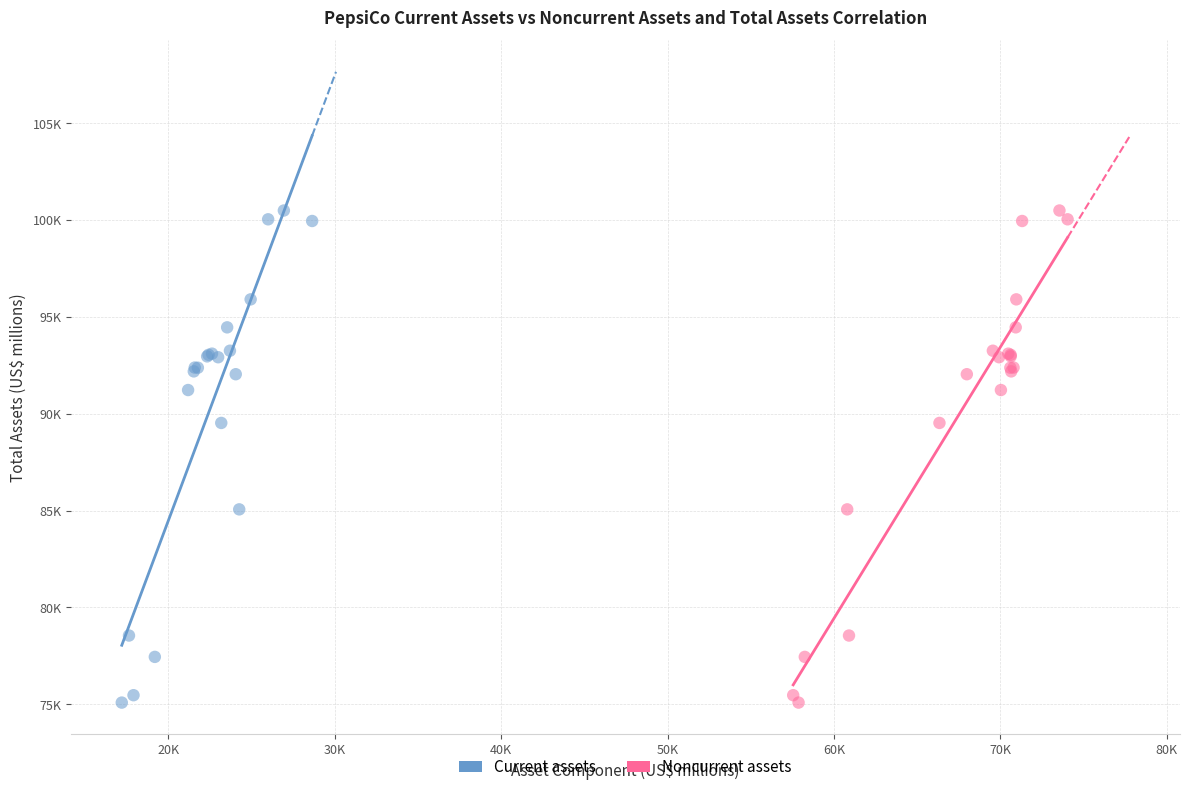

What are all the series names shown in the legend?

Current assets, Noncurrent assets